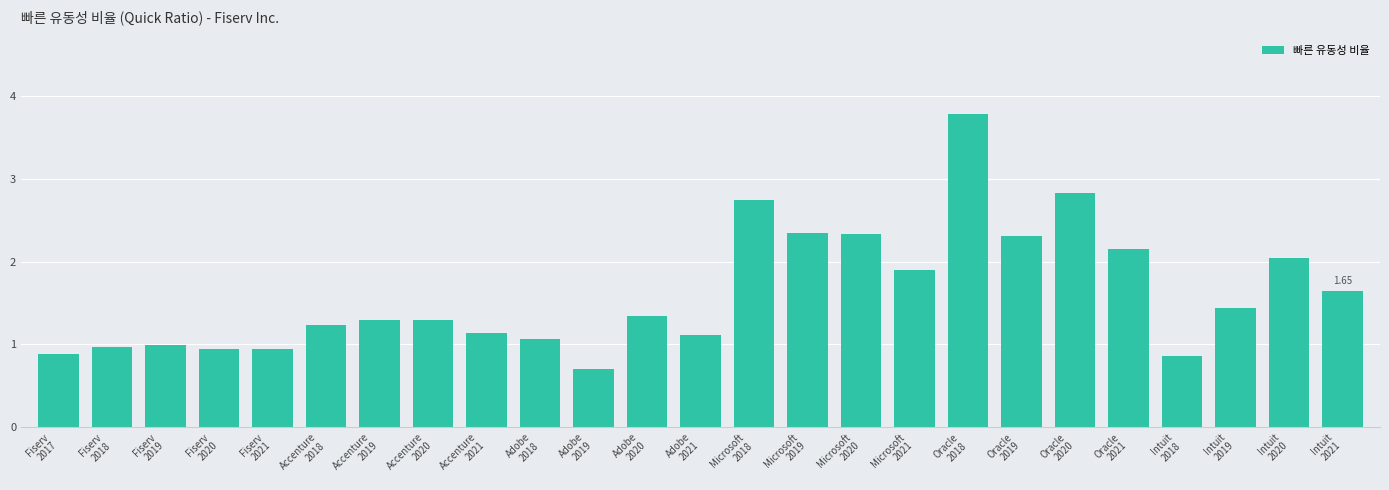

What position from the right is Fiserv
2021?

21